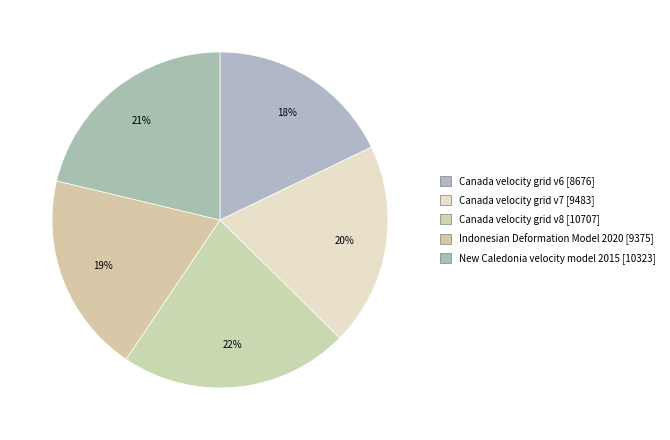

Which category has the biggest portion of the pie?

Canada velocity grid v8